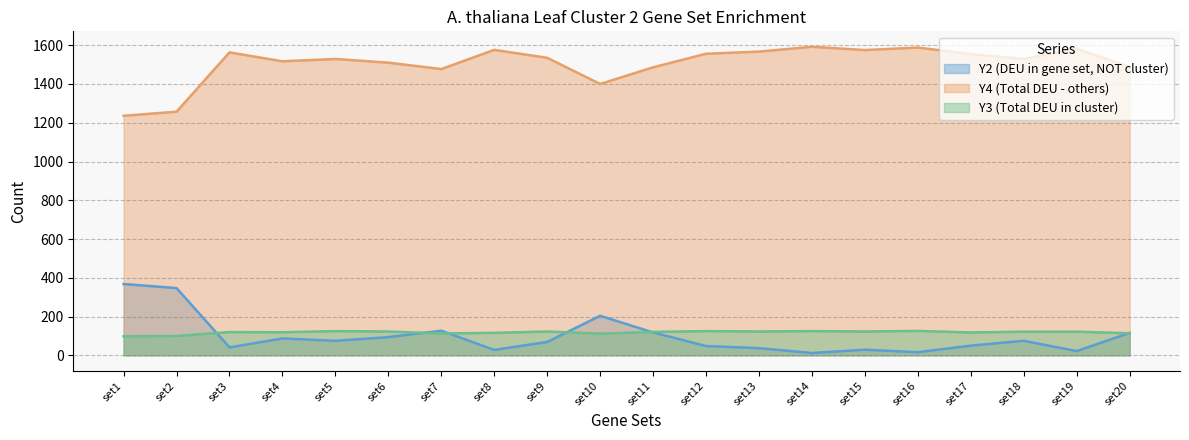

How many distinct data groups are displayed?

3